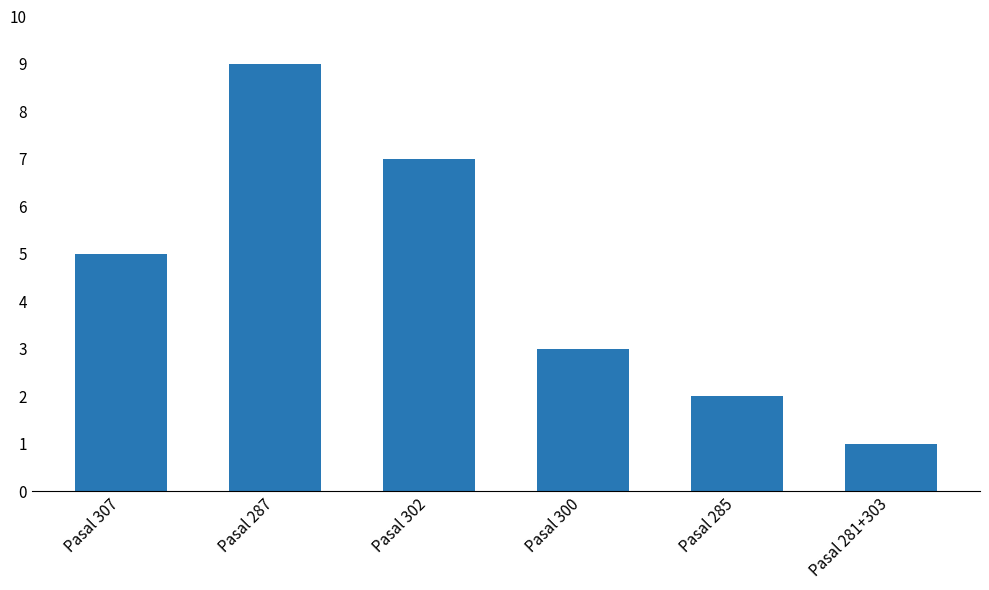

Is it true that the value at Pasal 287 is 5?

False